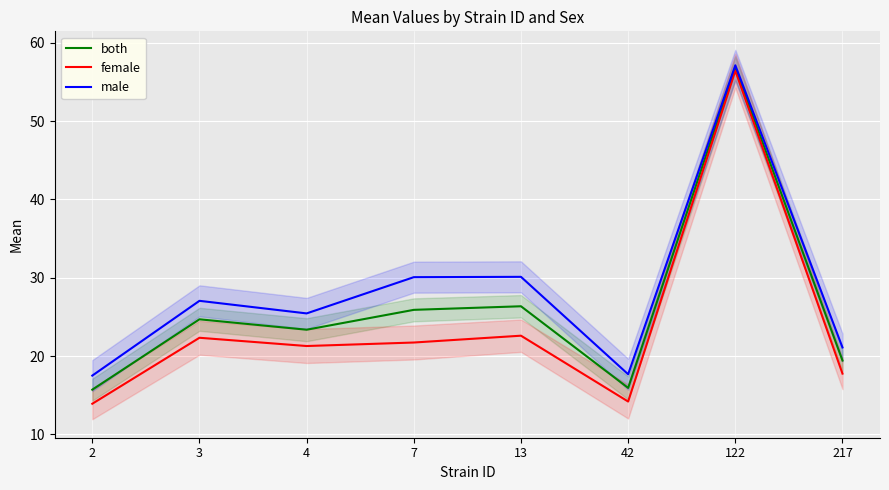

Where is the first local maximum for male?

3